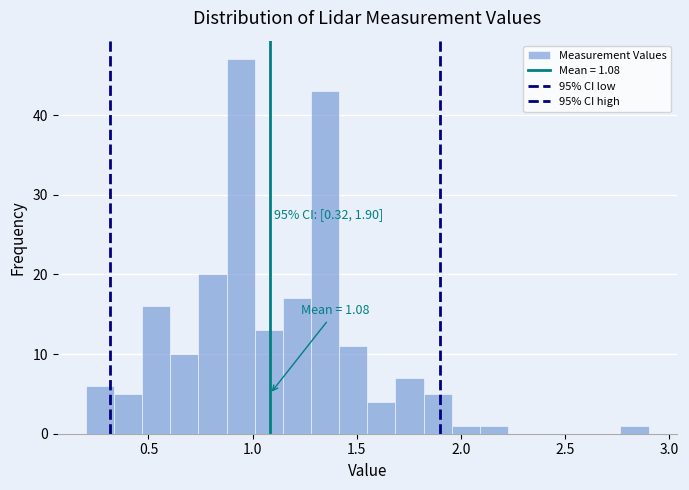

Around what value on the x-axis is the tallest bar? Give the approximate position of its centre, as read against the axis.

0.95